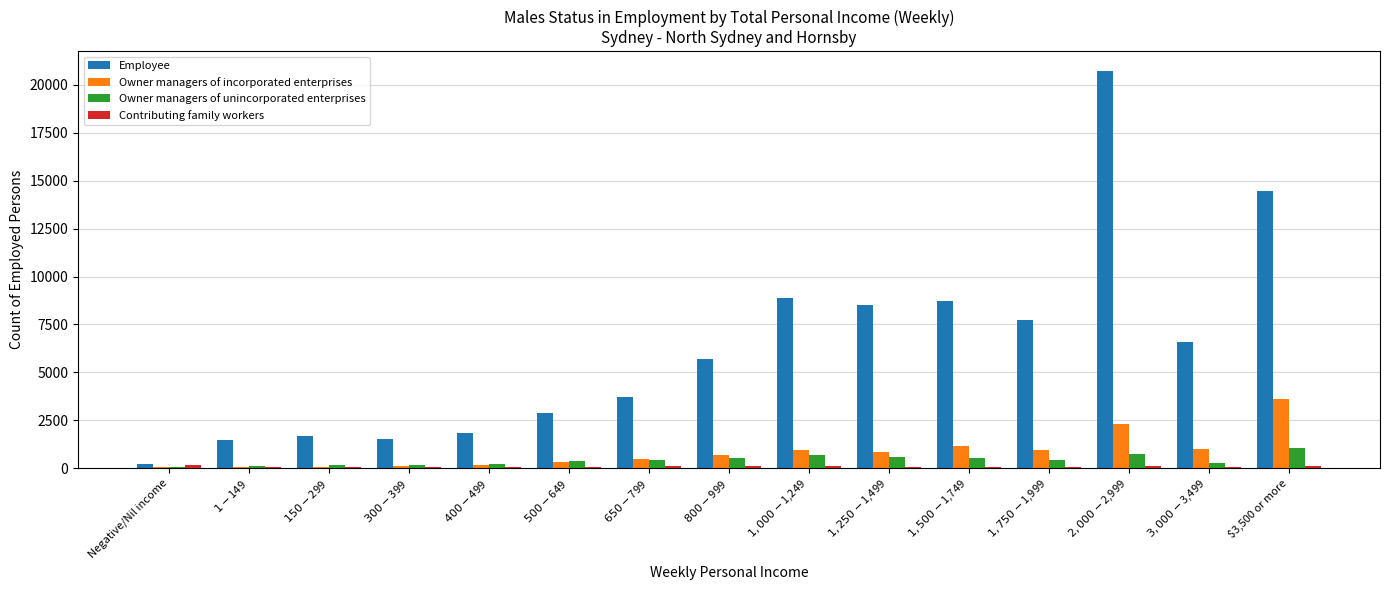

Which series has the largest total across all categories?

Employee